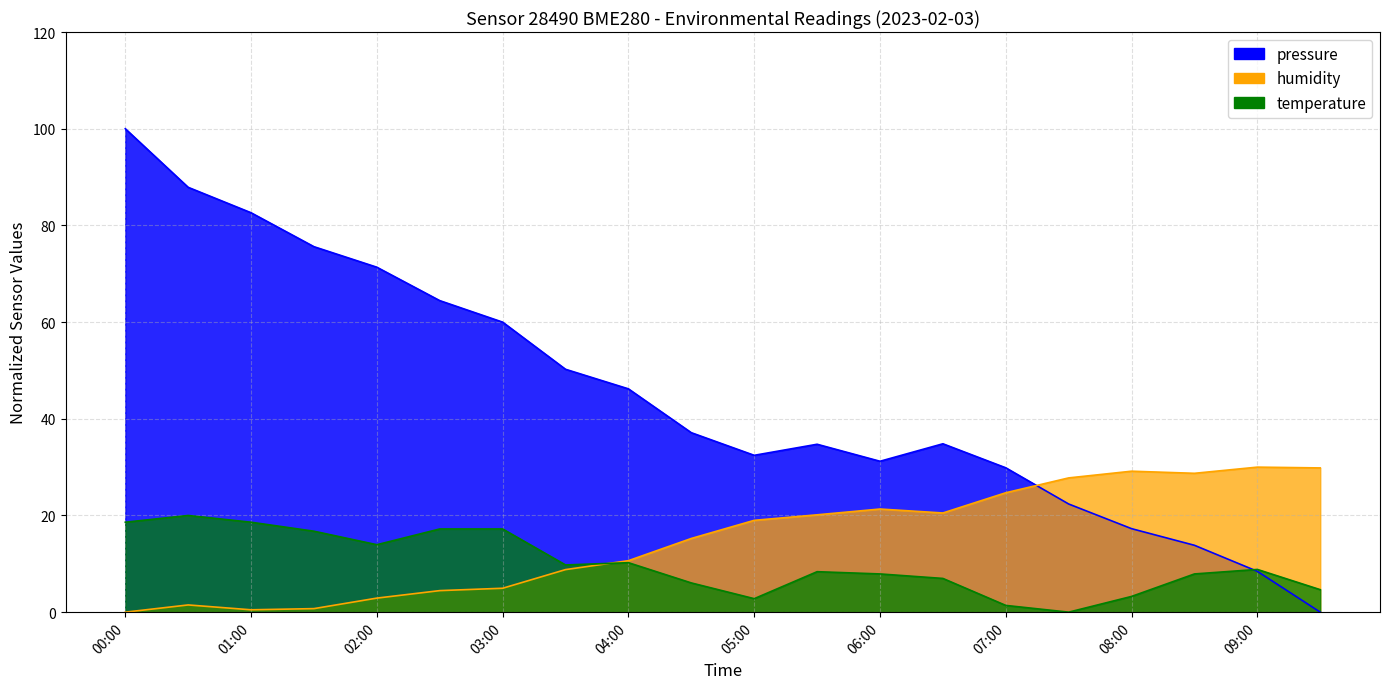

Where does the humidity series first go above 18?

05:00